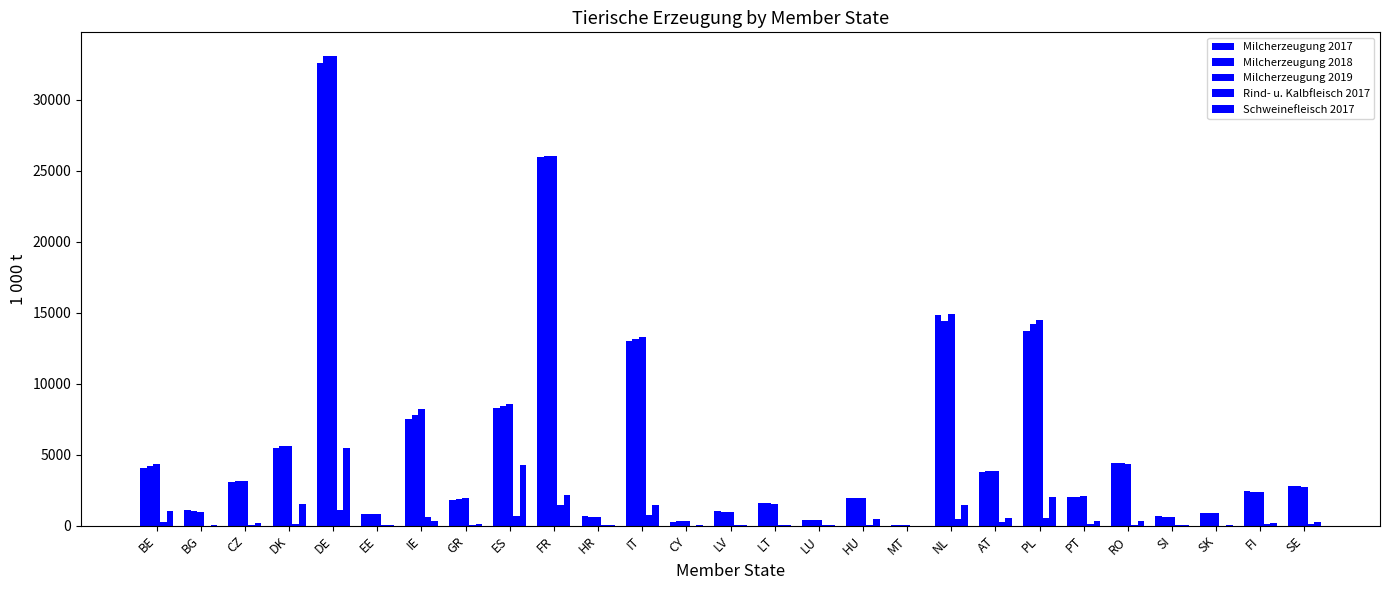

How many groups of bars are there?

27